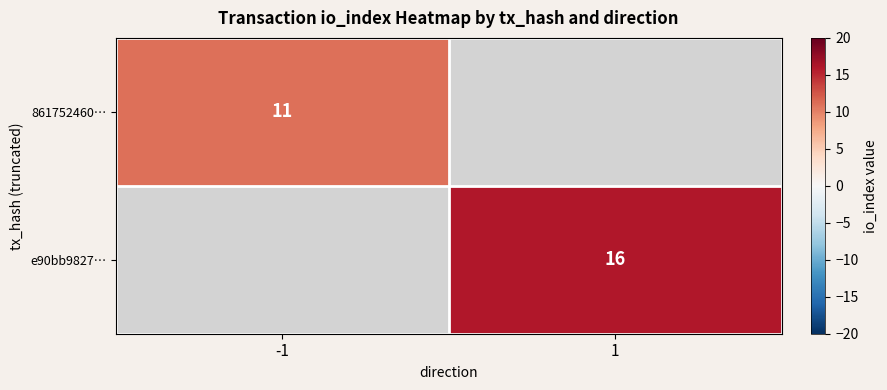

The 861752460… series shows 6 at -1. True or false?

False